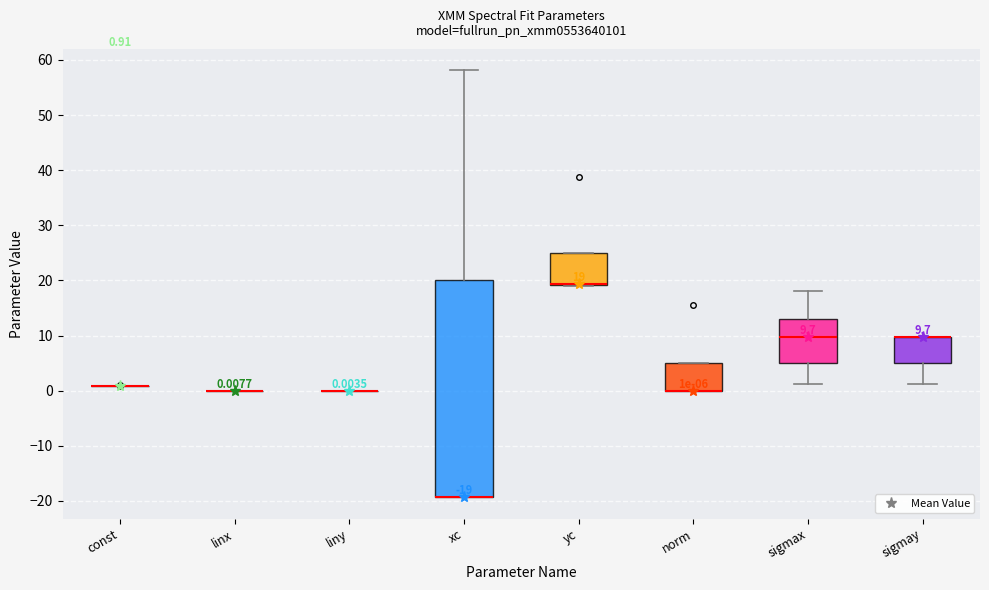

Which box is the tallest, from its lower edge to its upper edge?

xc